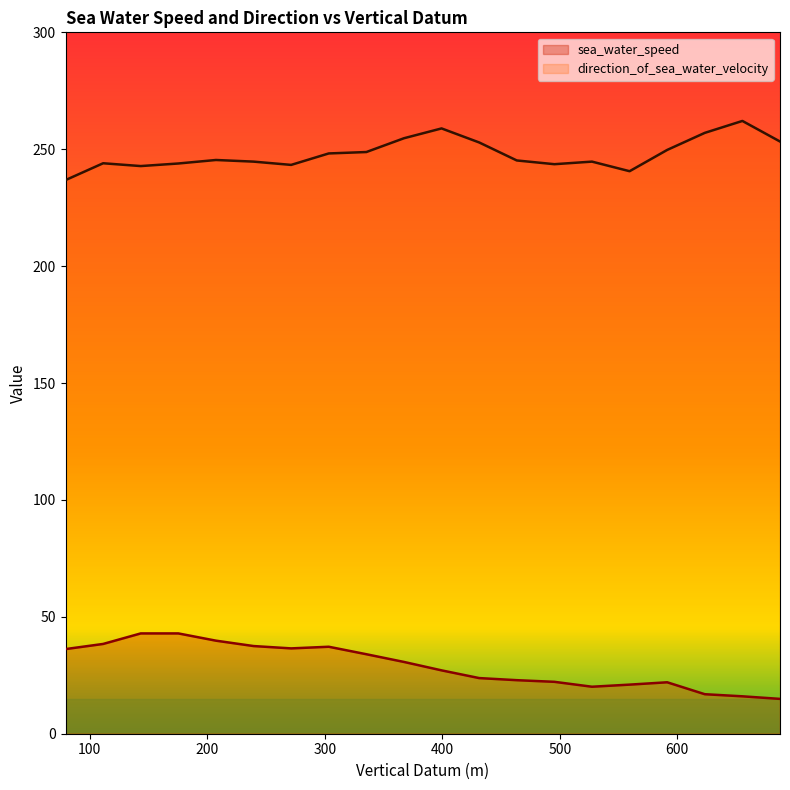

What is the difference between the direction_of_sea_water_velocity values at 367.4 and 175.4?

10.8